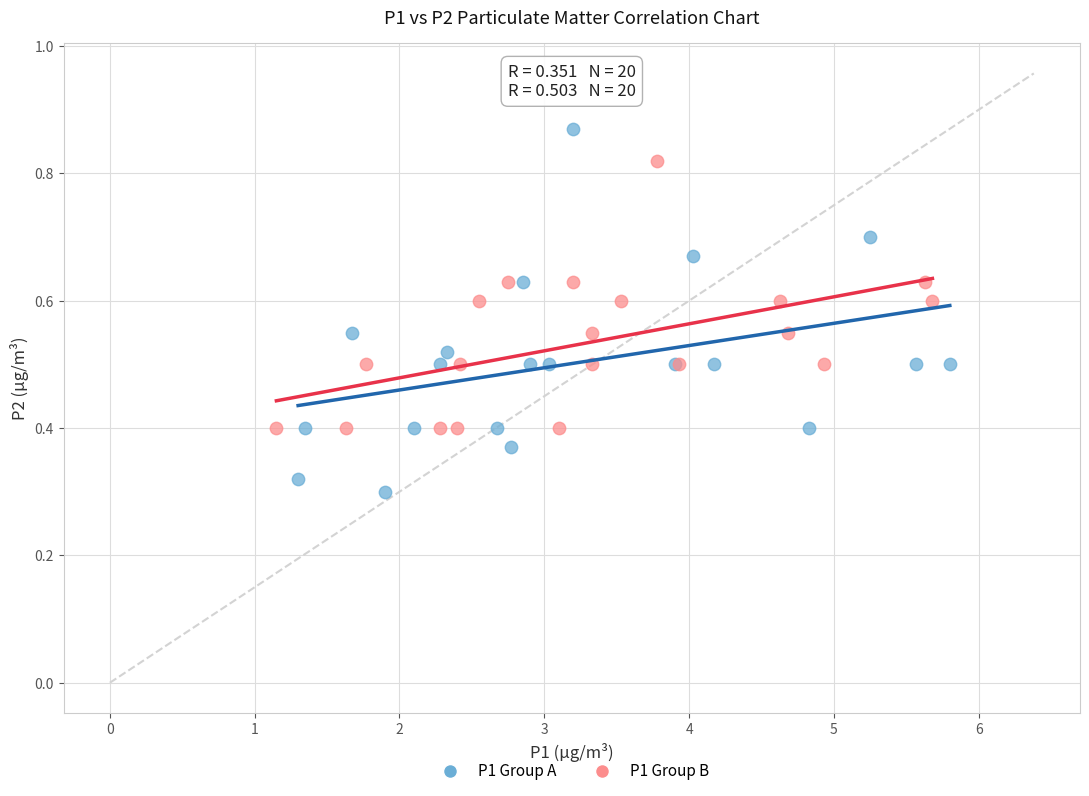

Which series reaches the maximum Y coordinate?

P1 Group A